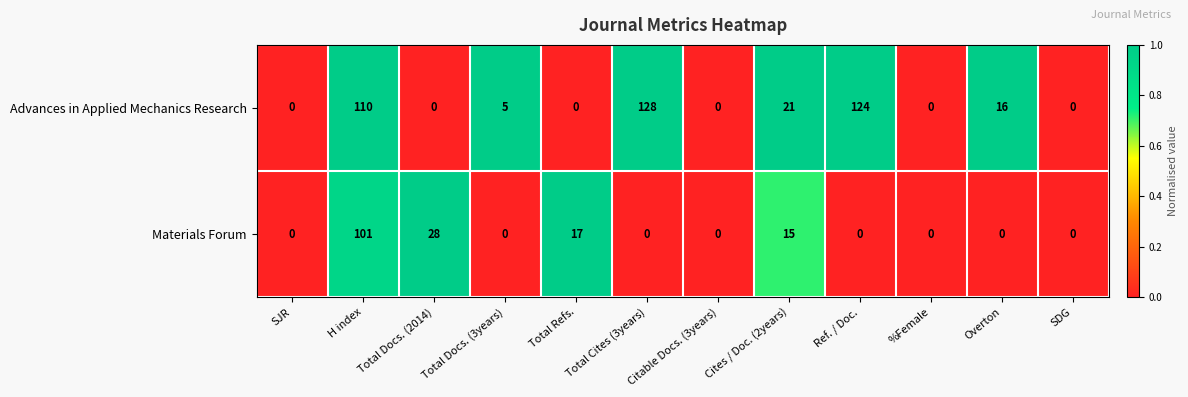

The Advances in Applied Mechanics Research series shows 163 at Ref. / Doc.. True or false?

False